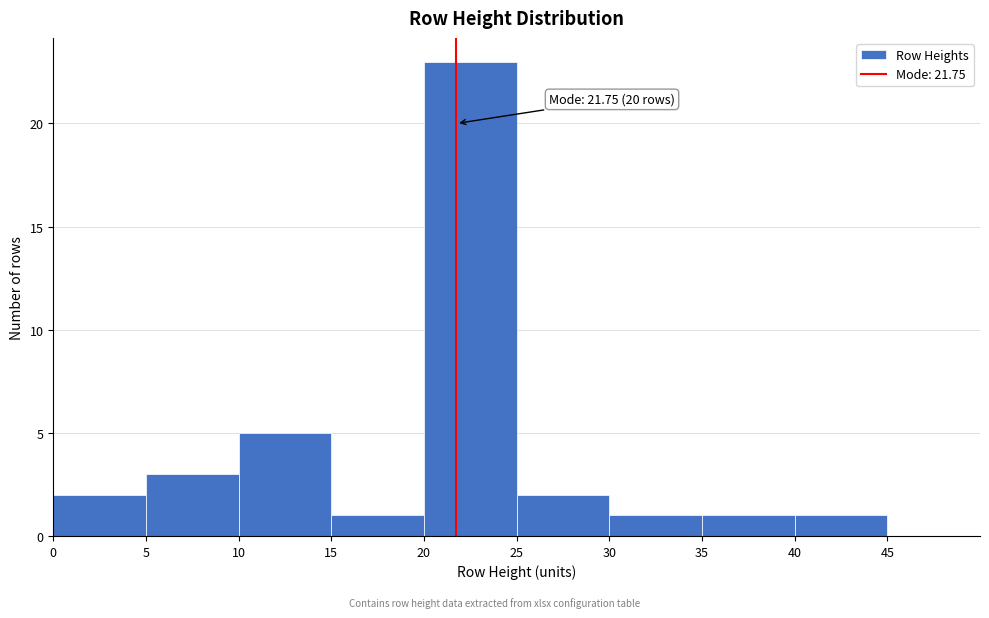

Which range on the x-axis has the tallest bar?

20 to 25